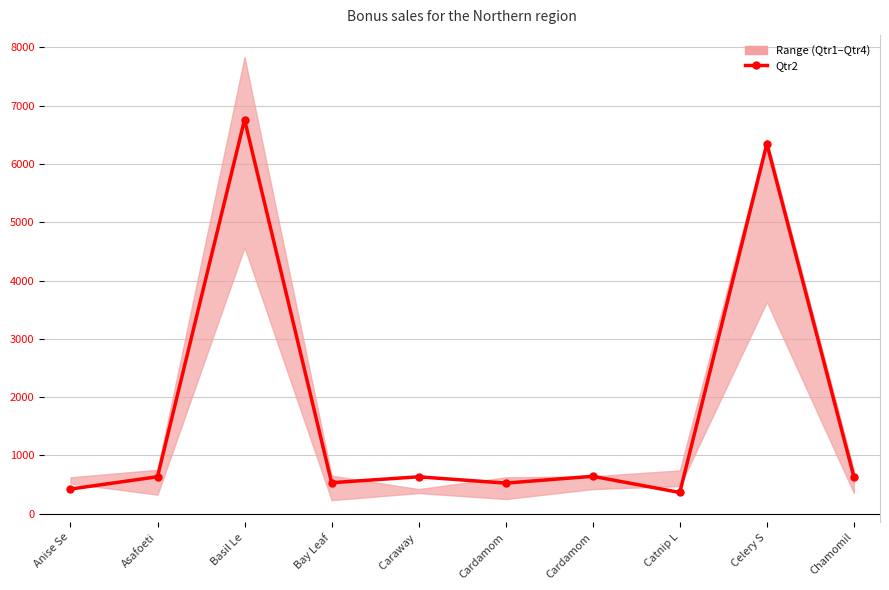

Rank the categories by value from highest to lowest.

Basil Le, Celery S, Cardamom, Asafoeti, Chamomil, Caraway , Bay Leaf, Cardamom, Anise Se, Catnip L